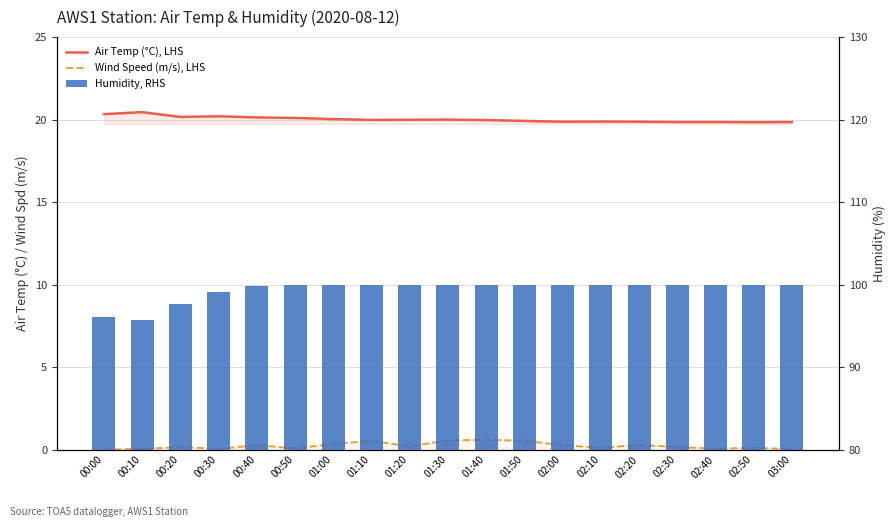

Count the number of data series in this chart.

3